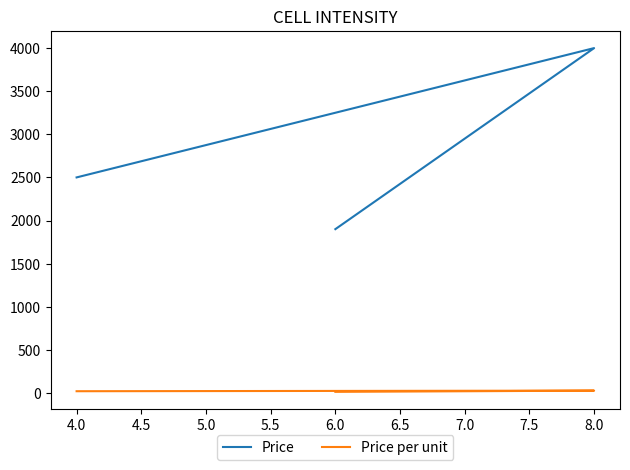

What are all the series names shown in the legend?

Price, Price per unit